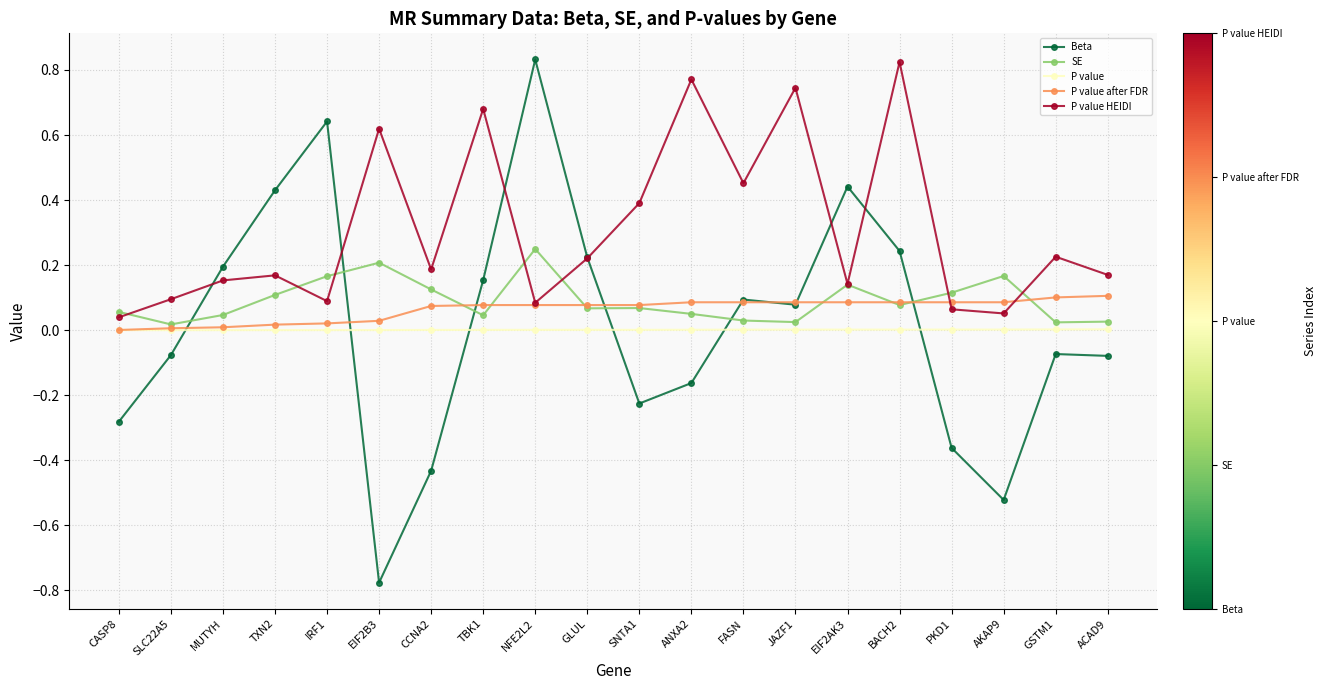

What is the sum of all P value HEIDI values?

6.2